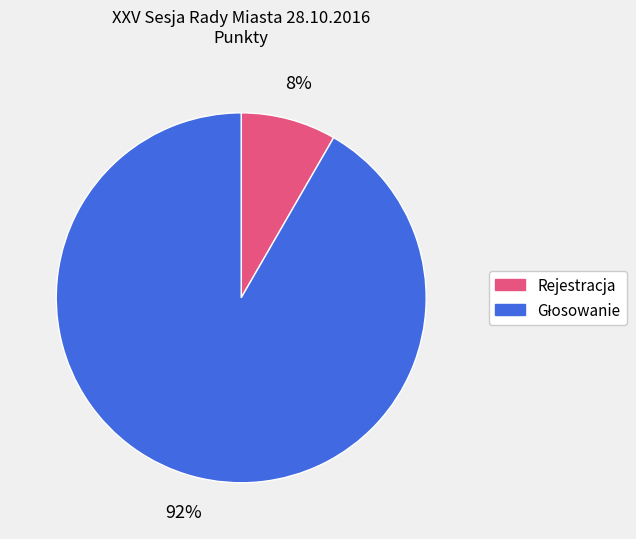

To the nearest percent, what is the average slice percentage?

50%